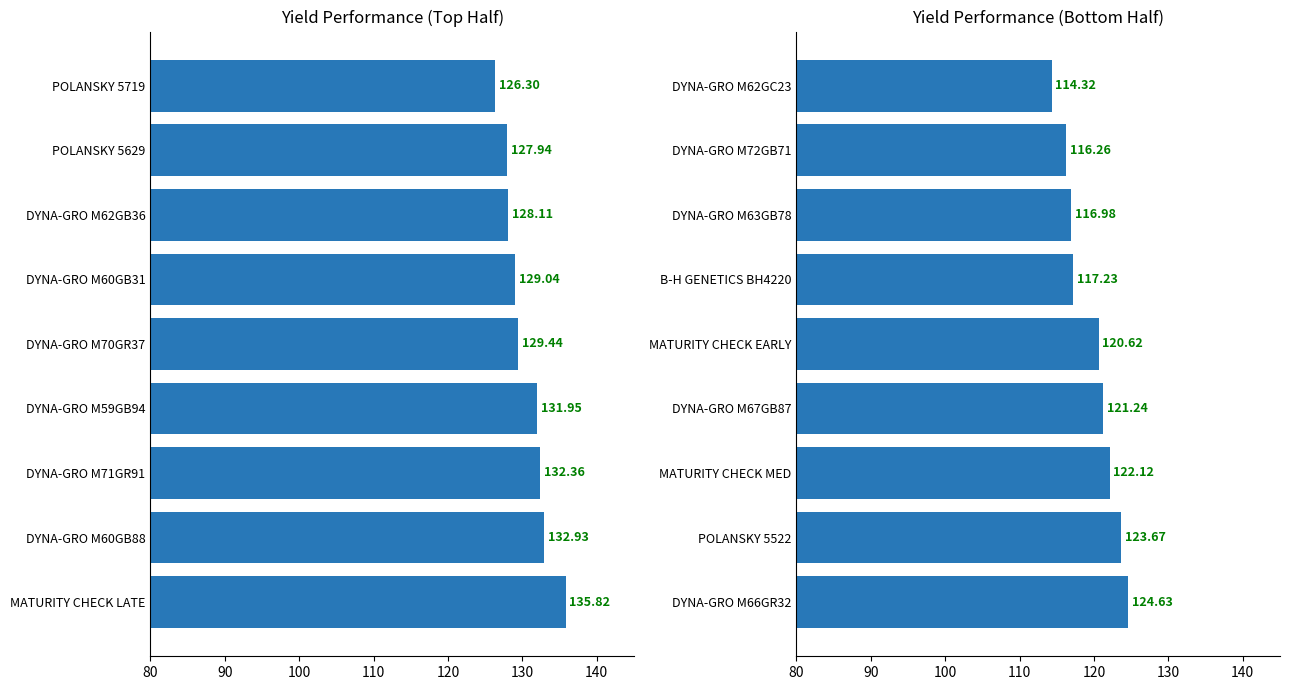

Count the number of data series in this chart.

1